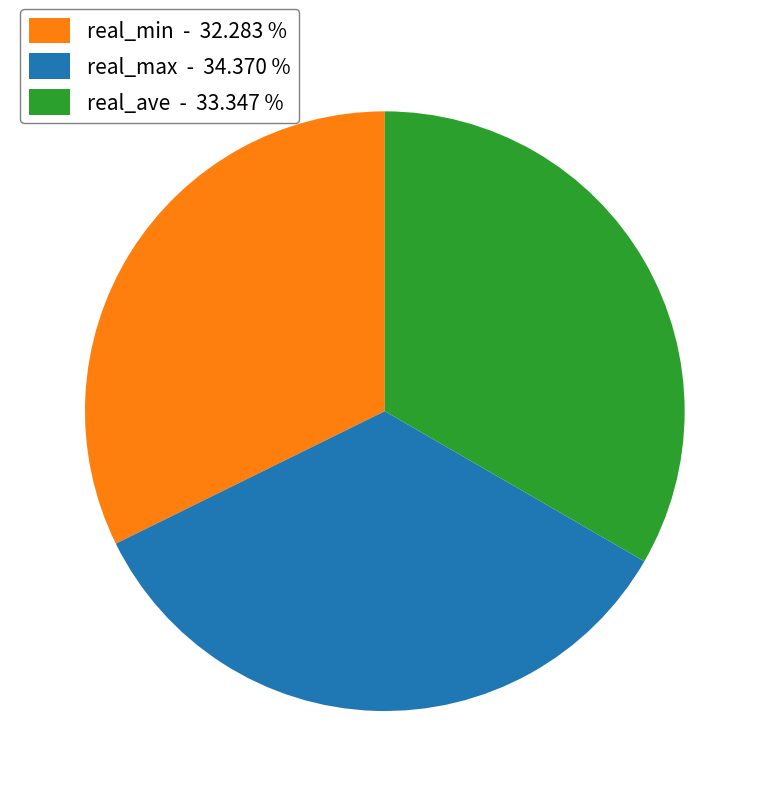

Is the sum of real_ave - 33.347 % and real_max - 34.370 % greater than half?

Yes